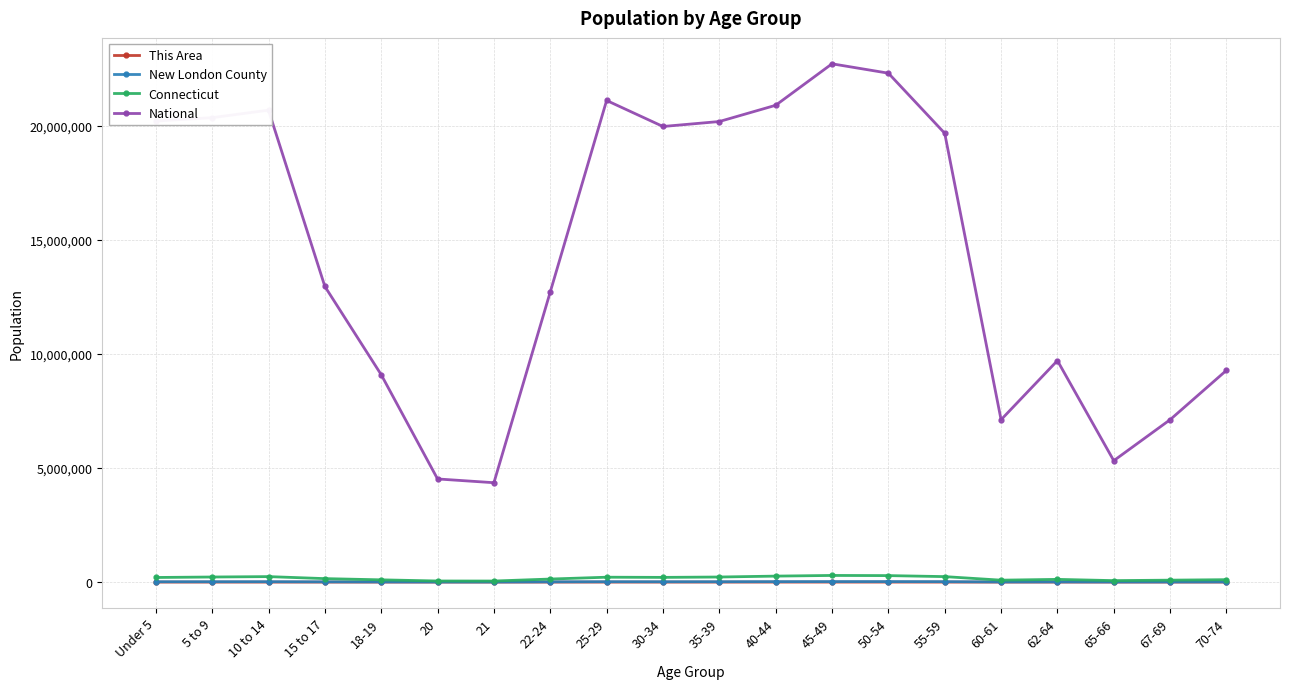

Which category has the highest value in the National series?

45-49